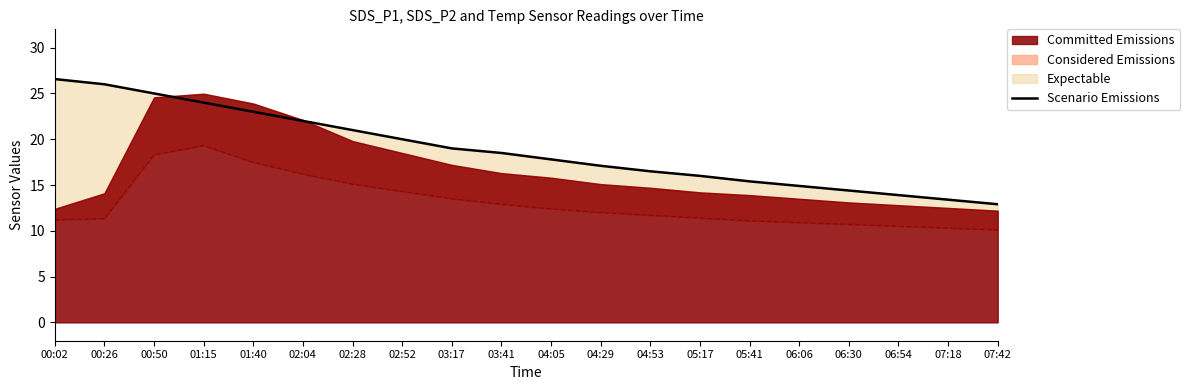

What is the approximate value at 03:41?

18.5